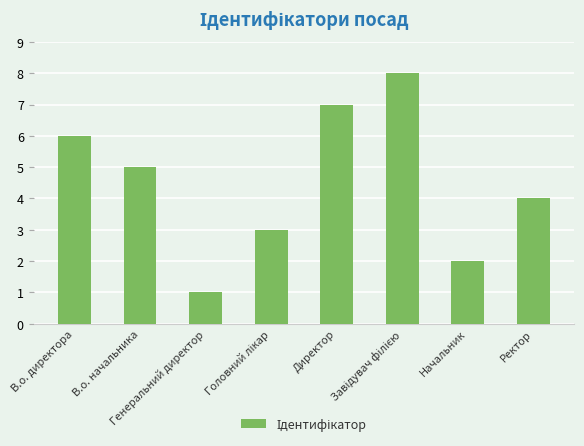

Count the values in the range 3 to 7.

5